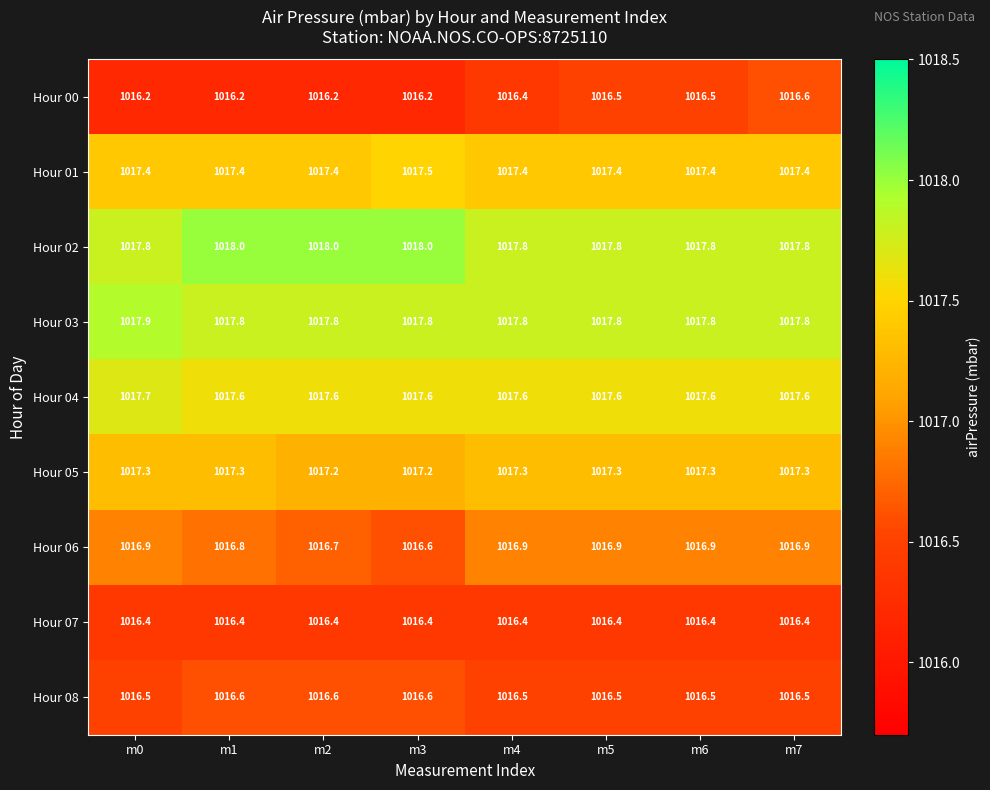

Read the Hour 06 value at m2.

1016.7